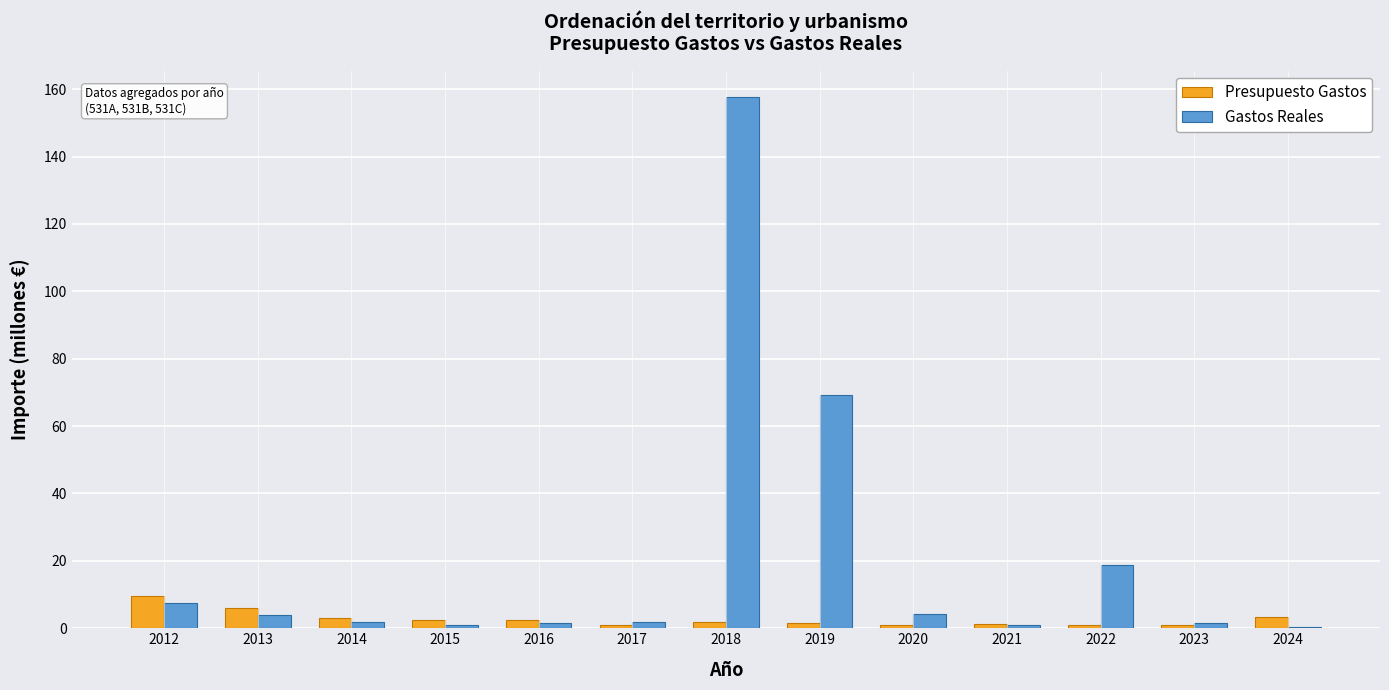

Which series has the largest total across all categories?

Gastos Reales